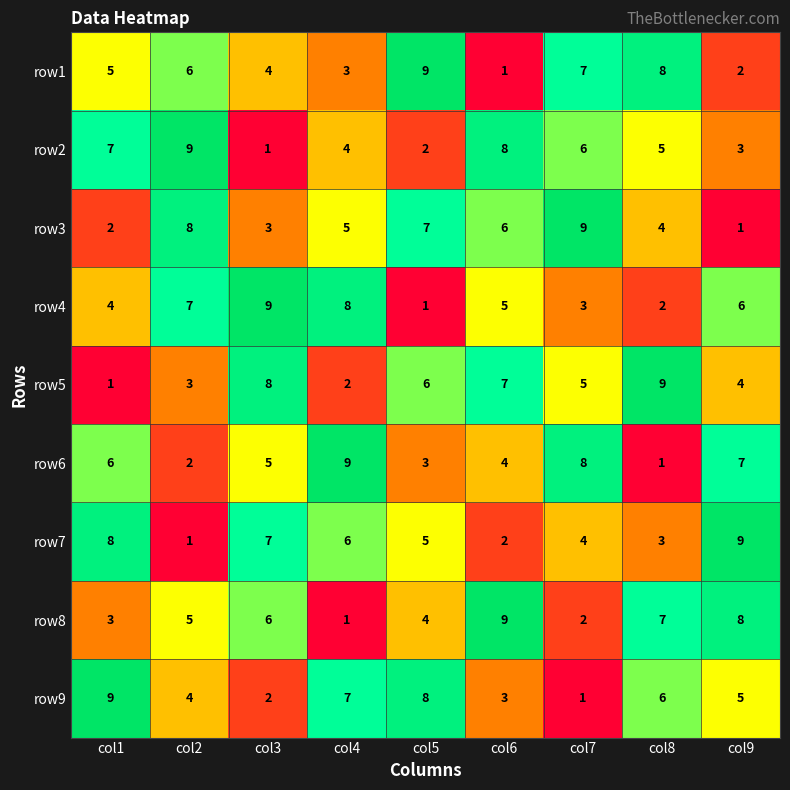

What is the sum of the row7 values at col6 and col9?

11